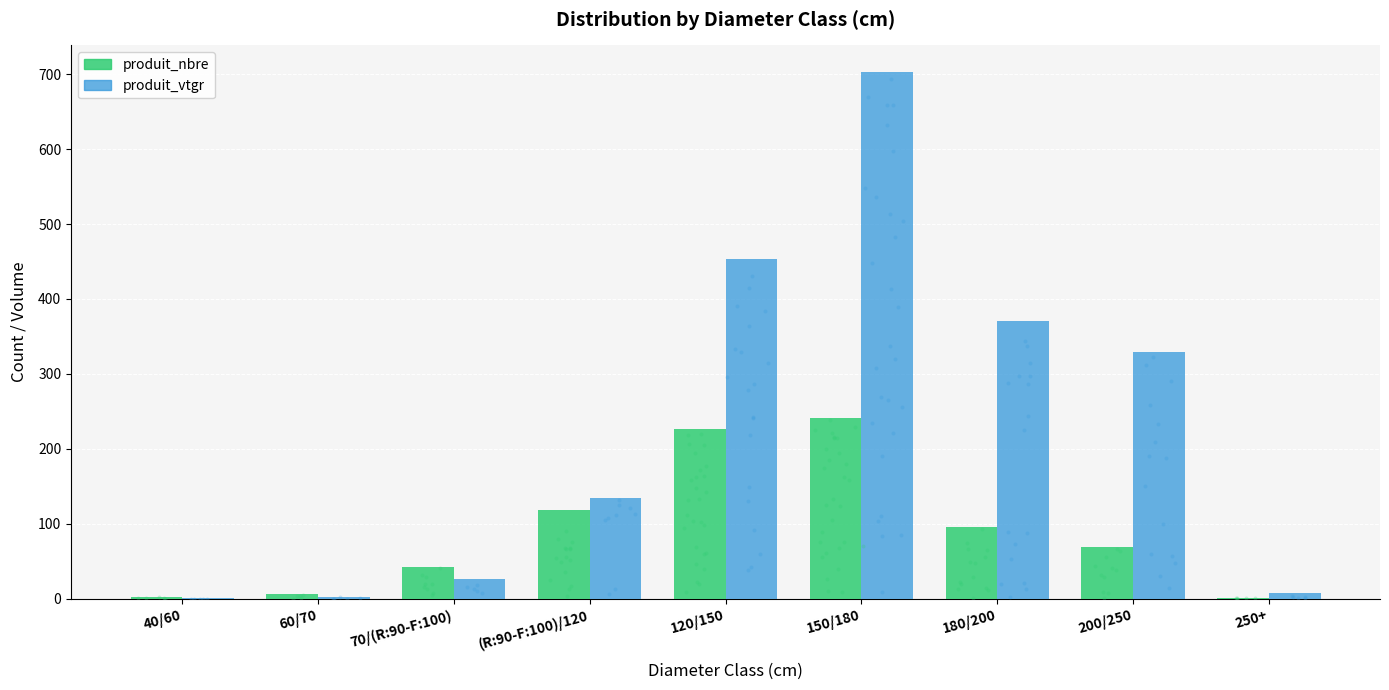

Which series reaches the maximum Y coordinate?

produit_vtgr